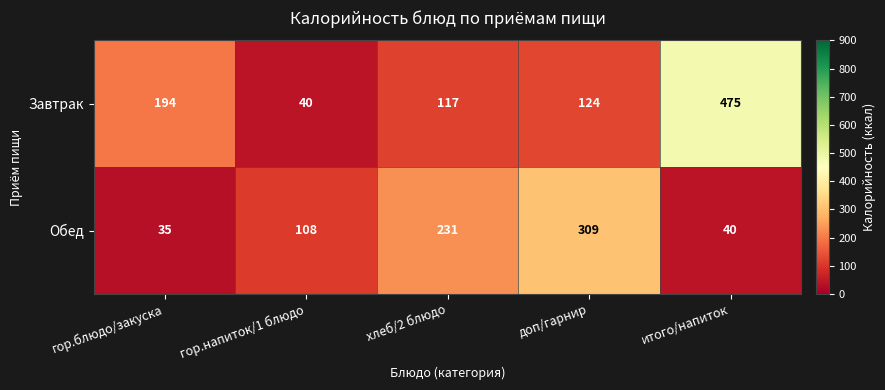

At which label is Обед closest to 172?

хлеб/2 блюдо